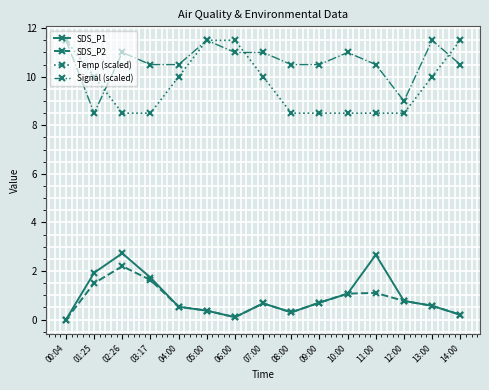

What is the highest value of the SDS_P1 series?

2.7